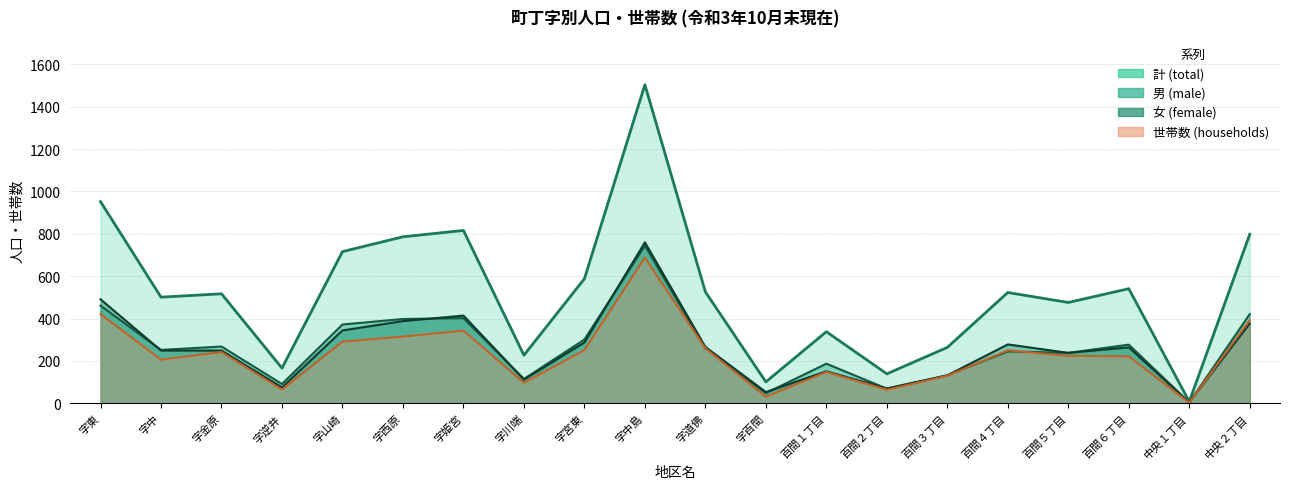

Reading left to right, list all the values displayed in this chart.

男(左): 字東=461	字中=252	字金原=268	字逆井=91	字山崎=372	字西原=398	字姫宮=402	字川端=115	字宮東=301	字中島=744	字道佛=260	字百間=48	百間１丁目=187	百間２丁目=69	百間３丁目=132	百間４丁目=245	百間５丁目=238	百間６丁目=277	中央１丁目=4	中央２丁目=421
女(左): 字東=491	字中=249	字金原=249	字逆井=75	字山崎=344	字西原=388	字姫宮=414	字川端=112	字宮東=287	字中島=760	字道佛=266	字百間=53	百間１丁目=151	百間２丁目=70	百間３丁目=132	百間４丁目=278	百間５丁目=238	百間６丁目=264	中央１丁目=4	中央２丁目=377
計(左): 字東=952	字中=501	字金原=517	字逆井=166	字山崎=716	字西原=786	字姫宮=816	字川端=227	字宮東=588	字中島=1504	字道佛=526	字百間=101	百間１丁目=338	百間２丁目=139	百間３丁目=264	百間４丁目=523	百間５丁目=476	百間６丁目=541	中央１丁目=8	中央２丁目=798
世帯数(左): 字東=421	字中=206	字金原=242	字逆井=65	字山崎=291	字西原=315	字姫宮=343	字川端=97	字宮東=251	字中島=688	字道佛=260	字百間=31	百間１丁目=148	百間２丁目=64	百間３丁目=130	百間４丁目=250	百間５丁目=224	百間６丁目=222	中央１丁目=3	中央２丁目=393